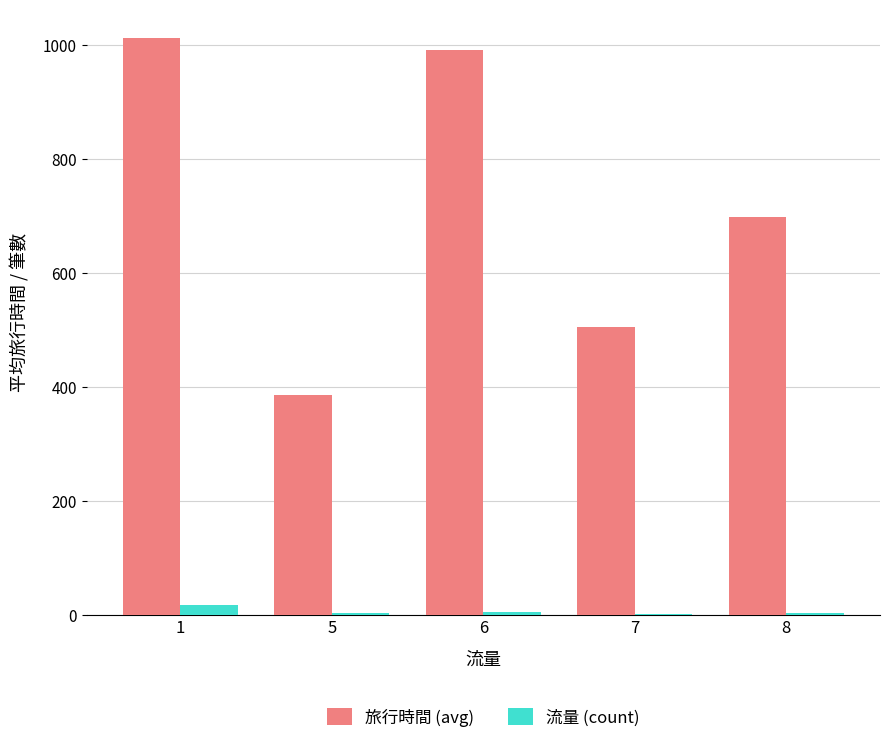

Between 1 and 5, which series saw the biggest shift?

旅行時間 (avg)